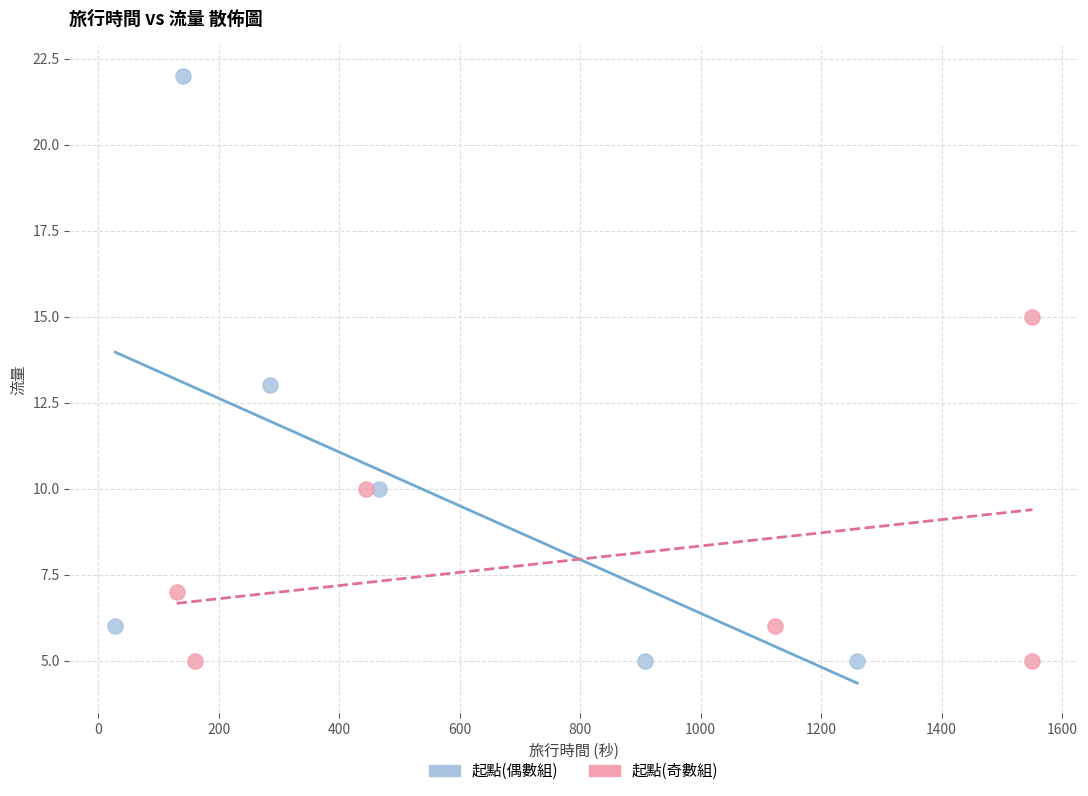

Which series contains the highest Y value?

起點(偶數組)